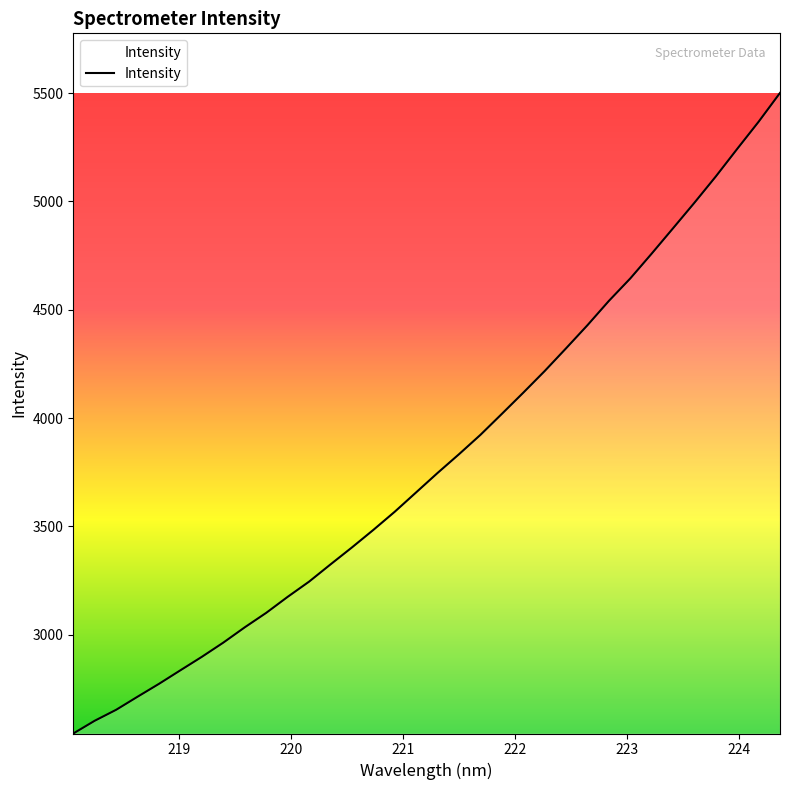

What is the difference between the maximum and minimum values?

2956.0